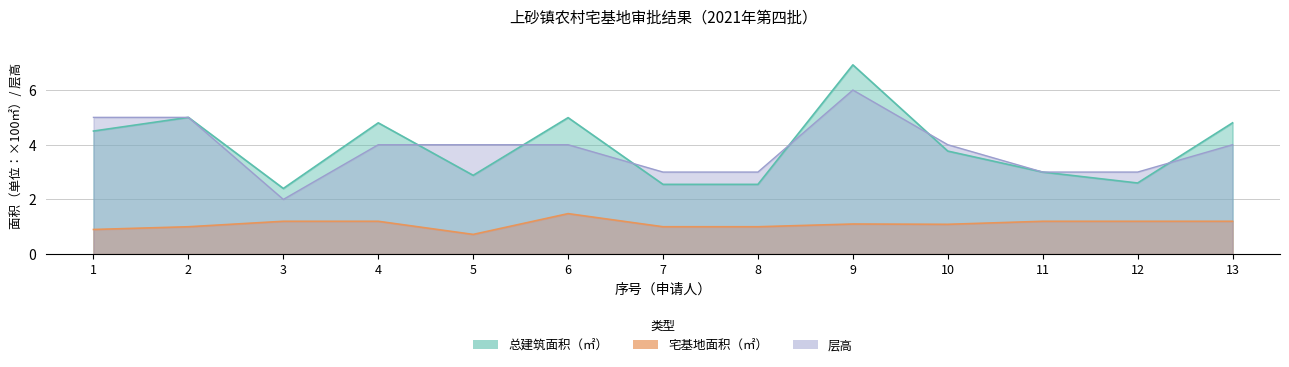

Where does the 宅基地面积（㎡） series first go above 1?

3